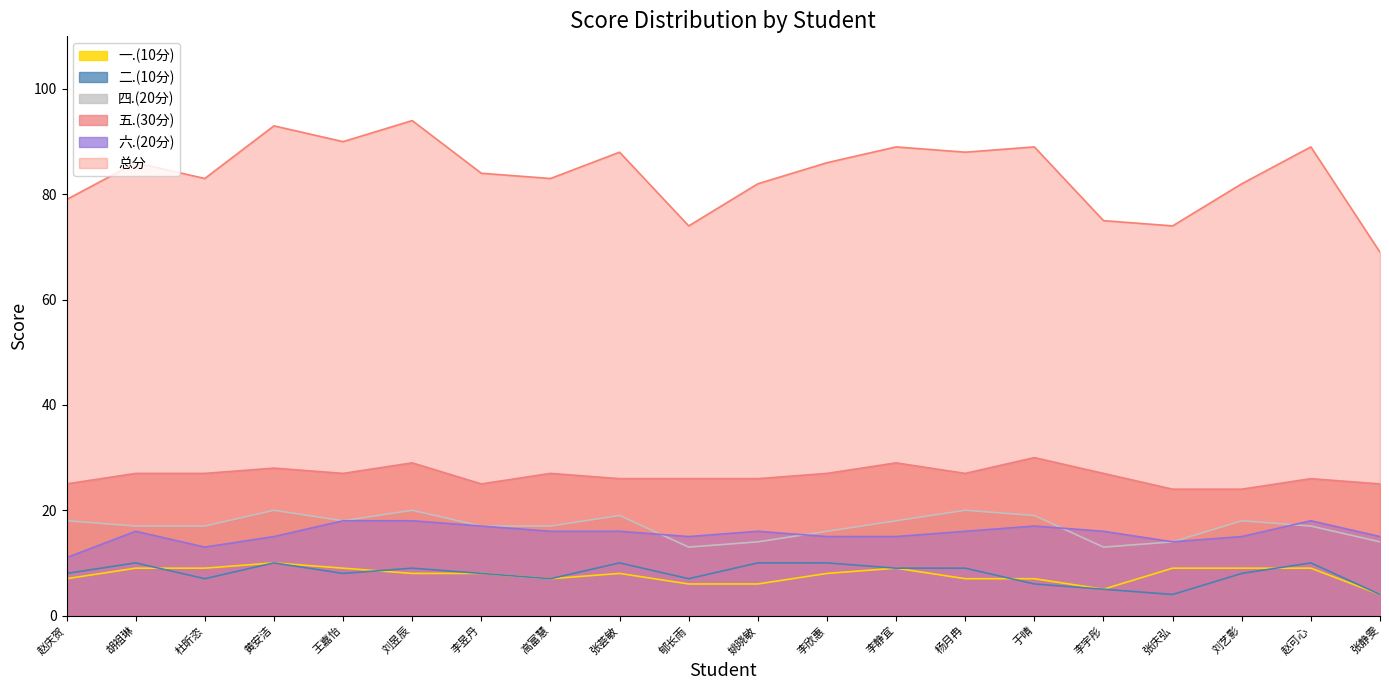

At which label is 二.(10分) closest to 7?

杜昕恣